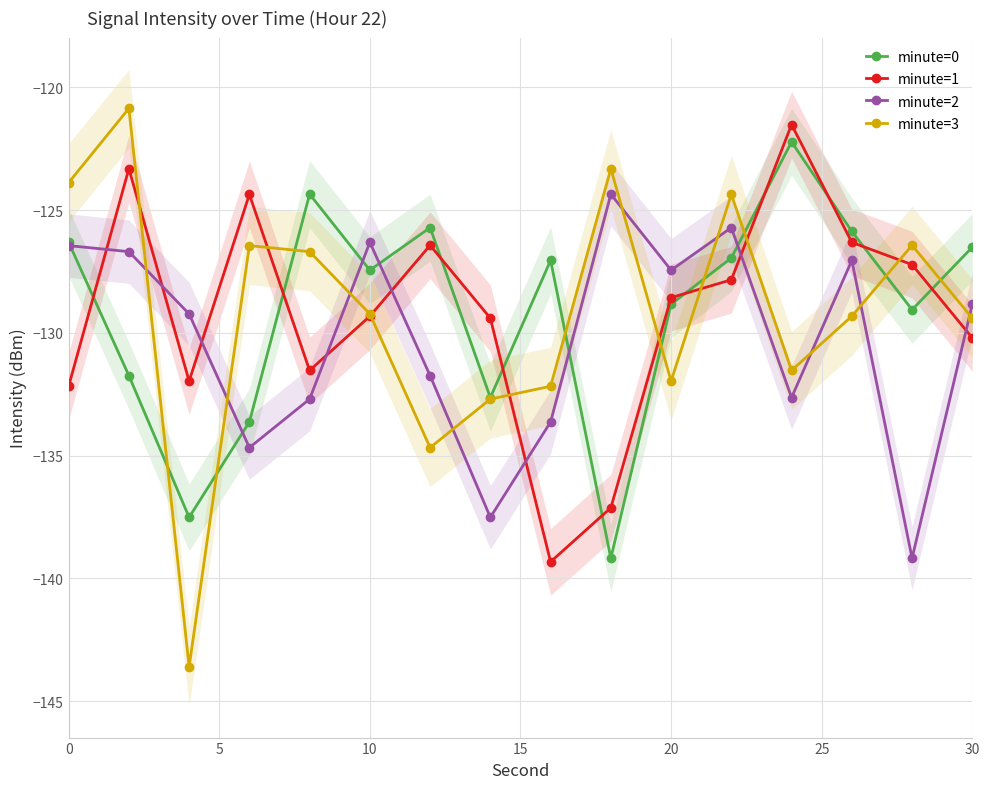

True or false: minute=1 and minute=2 cross at least once.

True